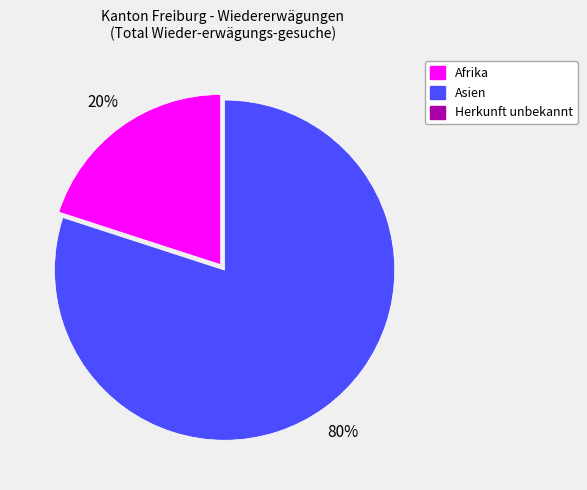

What percentage is the Asien slice, to the nearest percent?

80%